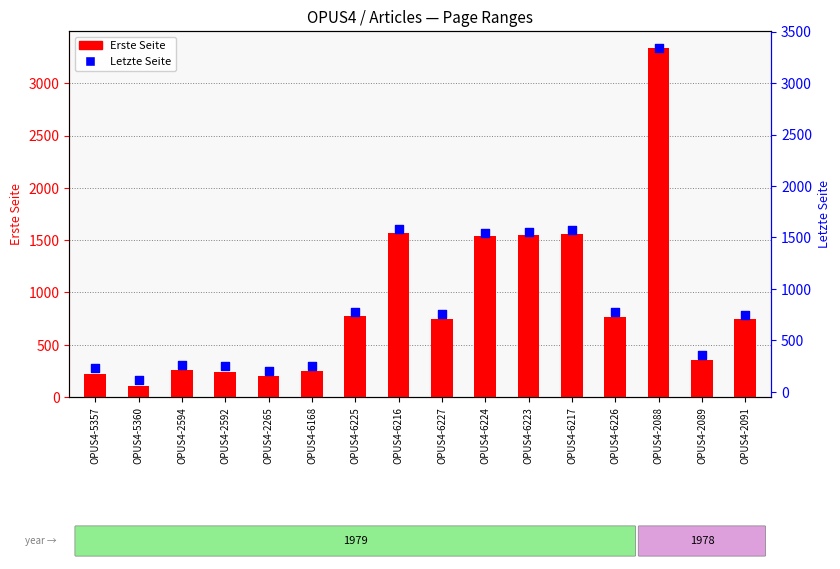

At how many categories does at least one series exceed 2491?

1